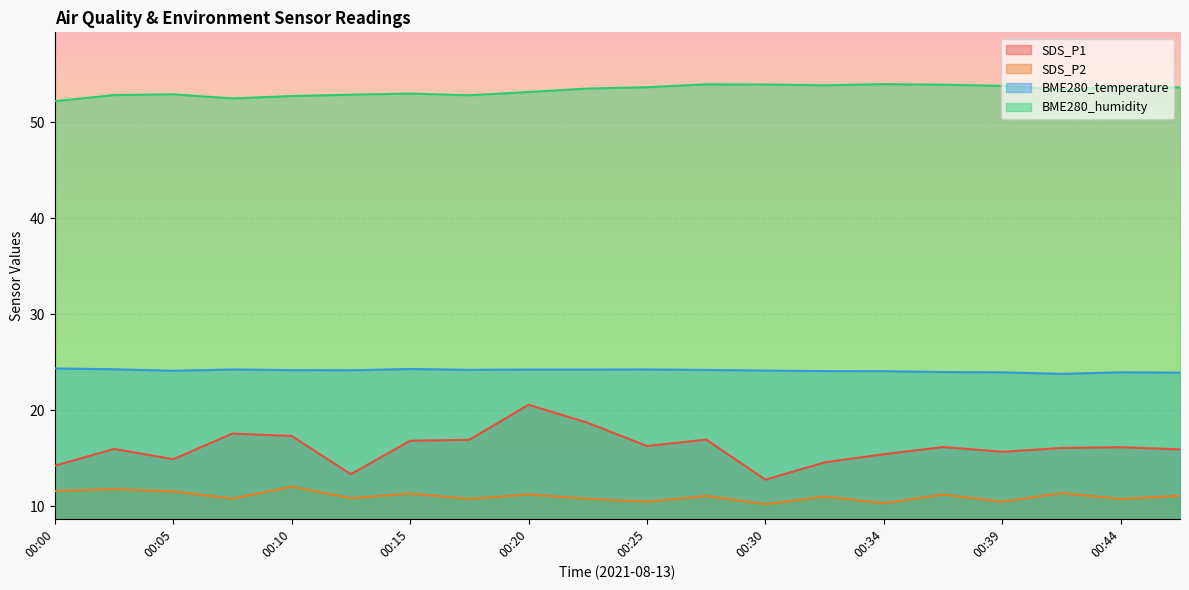

What is the difference between the second highest and minimum values in the BME280_humidity series?

1.8